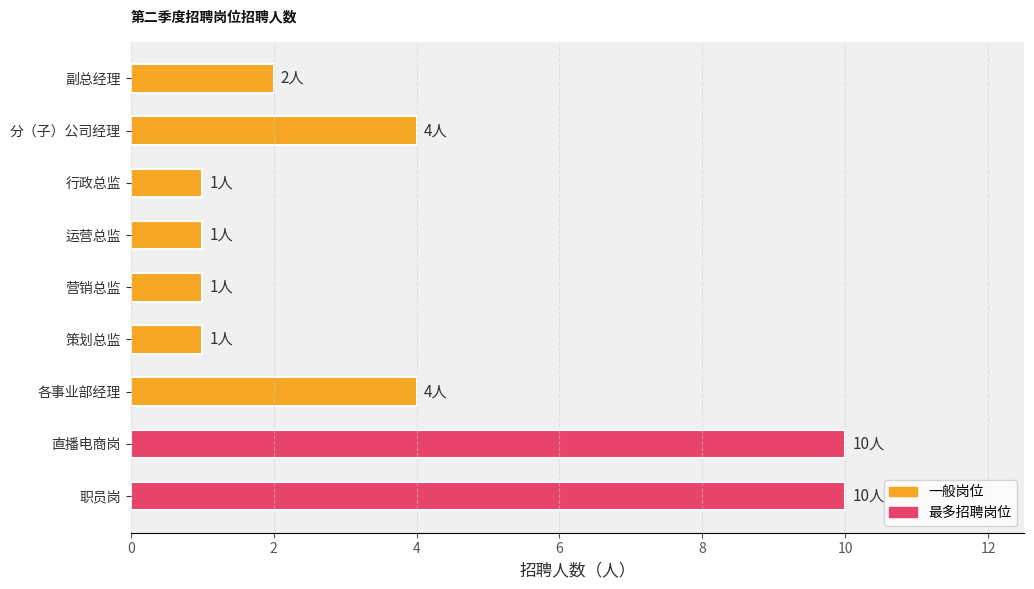

What is the label of the 5th bar from the bottom?

营销总监